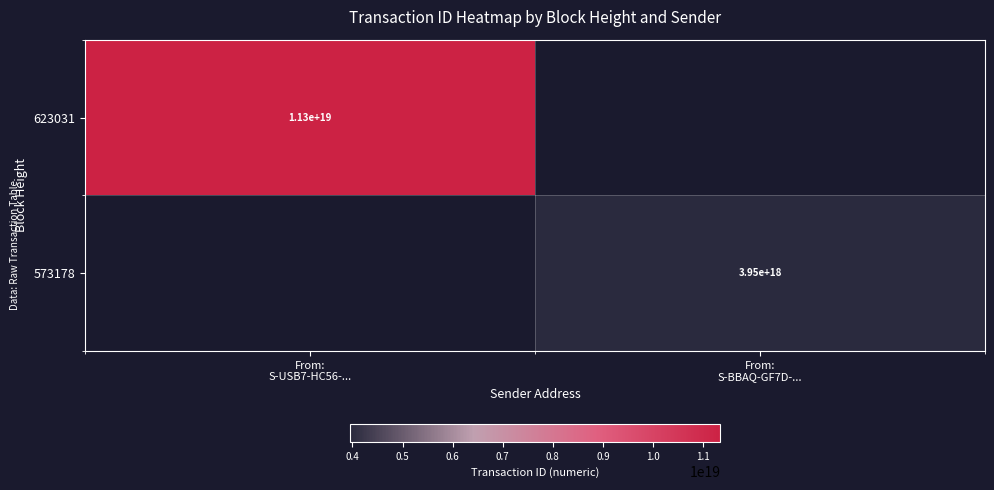

What is the average value of the 623031 series?

5671238313797760000